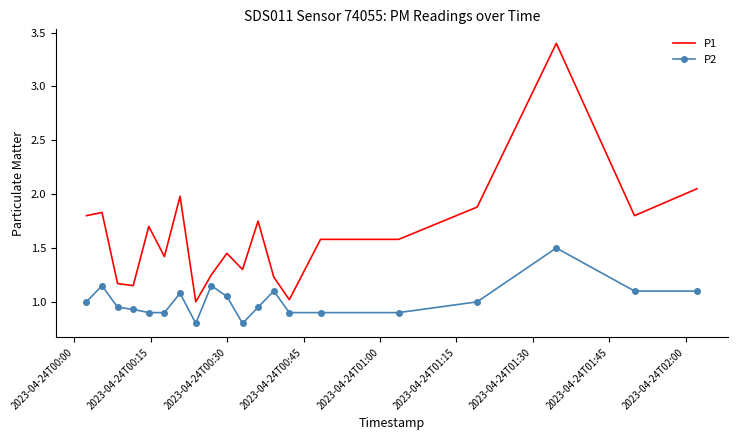

Which series has the largest total across all categories?

P1